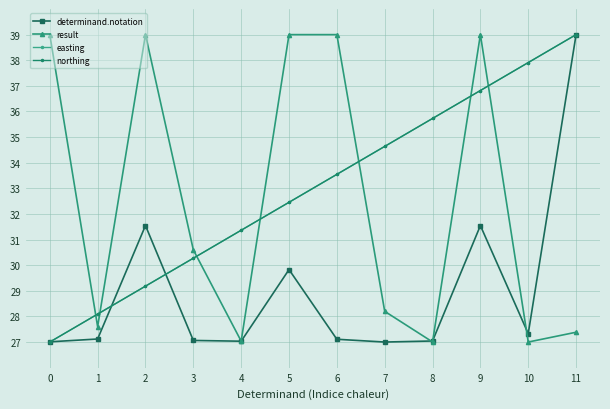

Does the chart have visible grid lines?

Yes